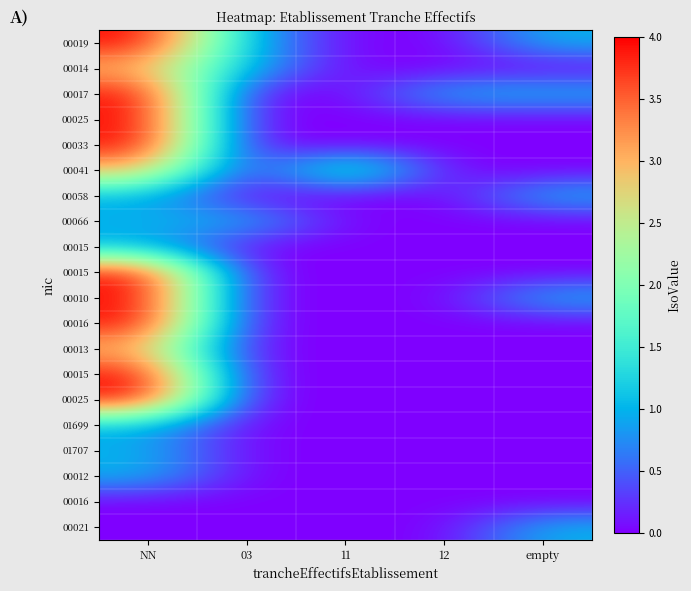

How many distinct data groups are displayed?

20